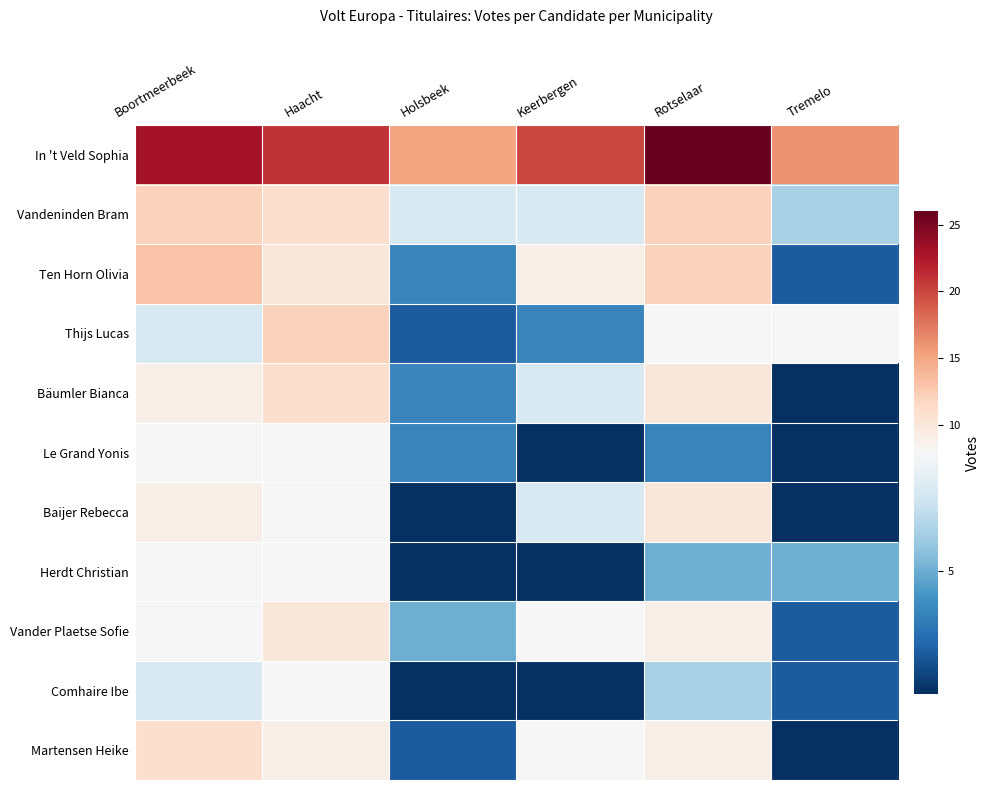

List the series in order of their peak value, lowest first.

Le Grand Yonis, Herdt Christian, Comhaire Ibe, Baijer Rebecca, Vander Plaetse Sofie, Bäumler Bianca, Martensen Heike, Vandeninden Bram, Thijs Lucas, Ten Horn Olivia, In 't Veld Sophia